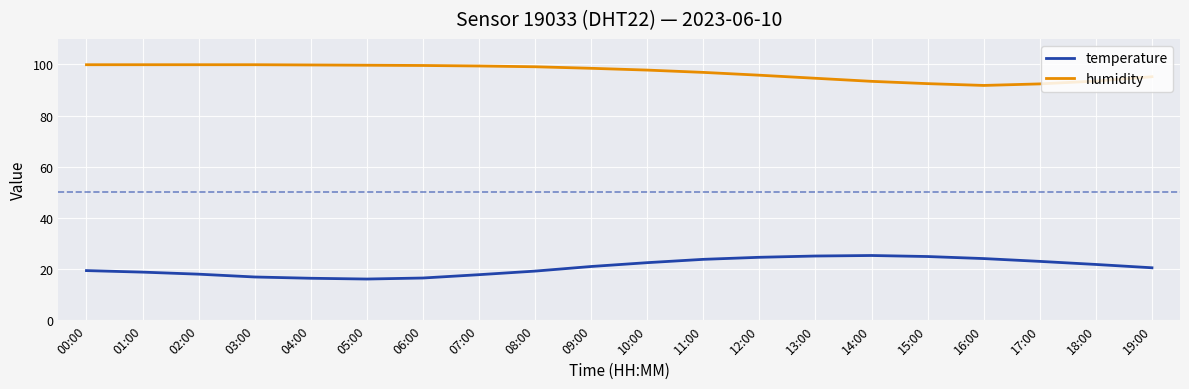

What position from the left is 15:00?

16